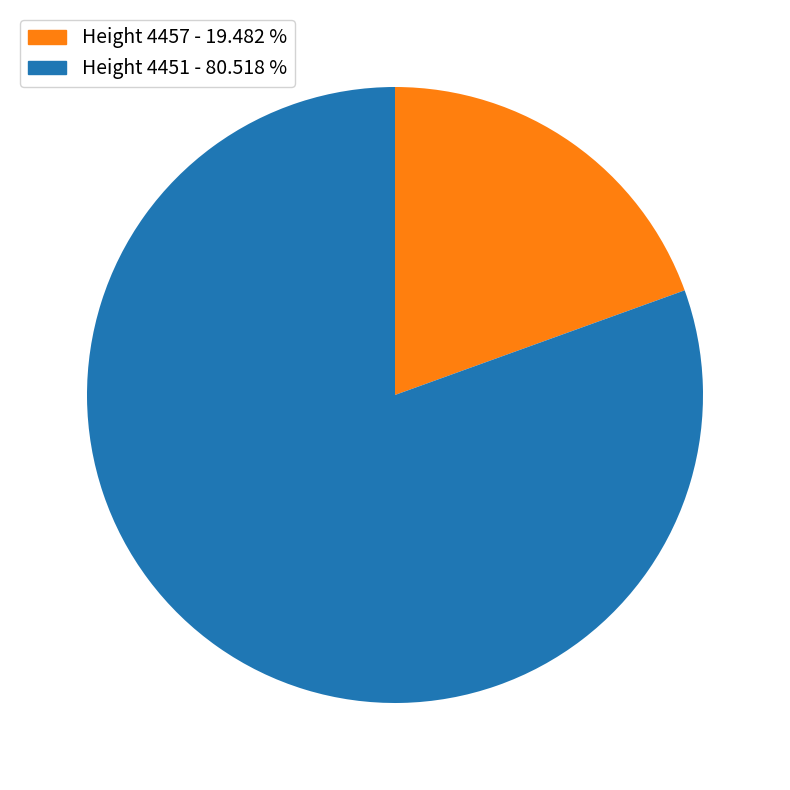

Which has a higher value, Height 4457 - 19.482 % or Height 4451 - 80.518 %?

Height 4451 - 80.518 %